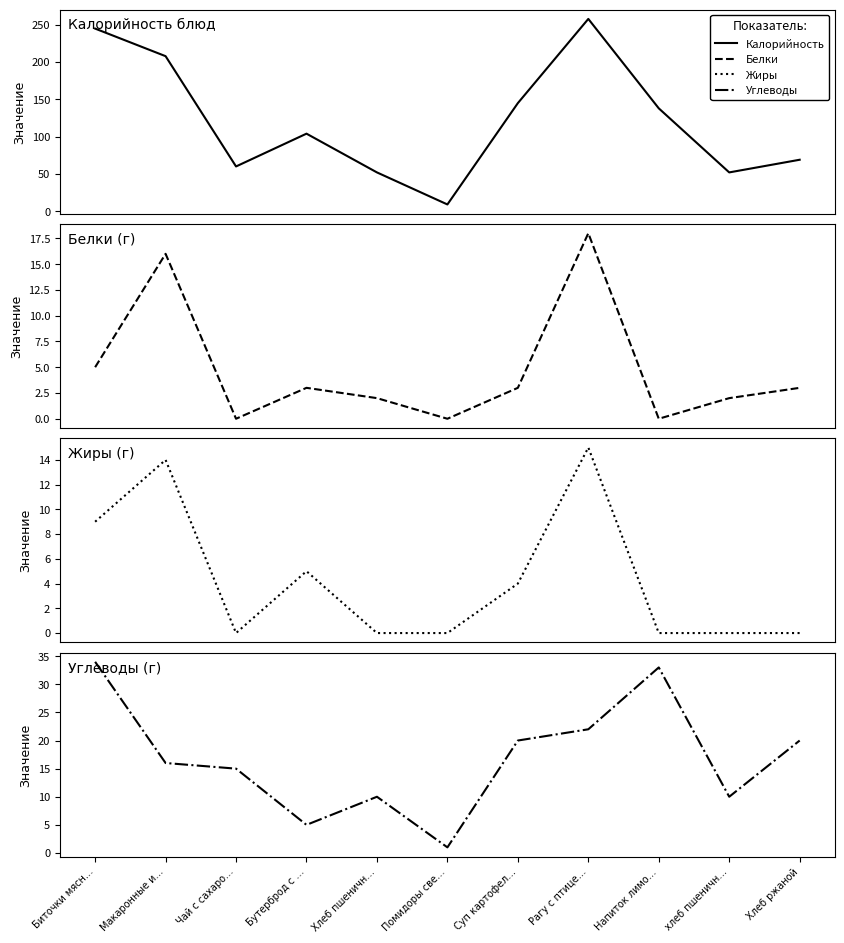

In Углеводы, how many points are higher than both neighbors (excluding endpoints)?

2